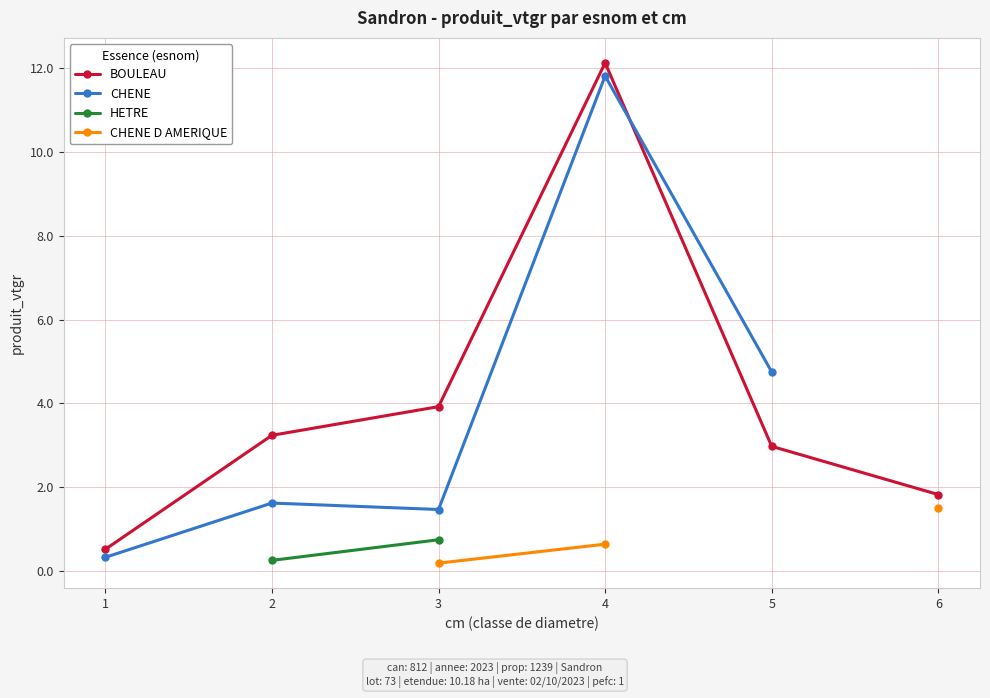

At which category does CHENE reach its first local valley?

3